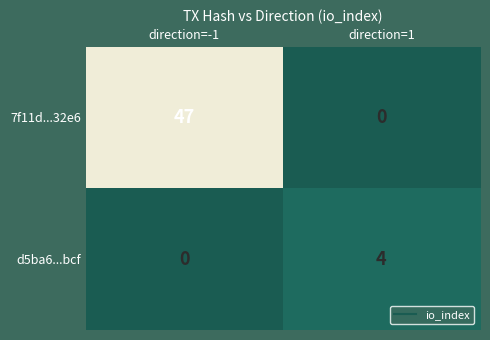

What is the total value across all series at direction=1?

4